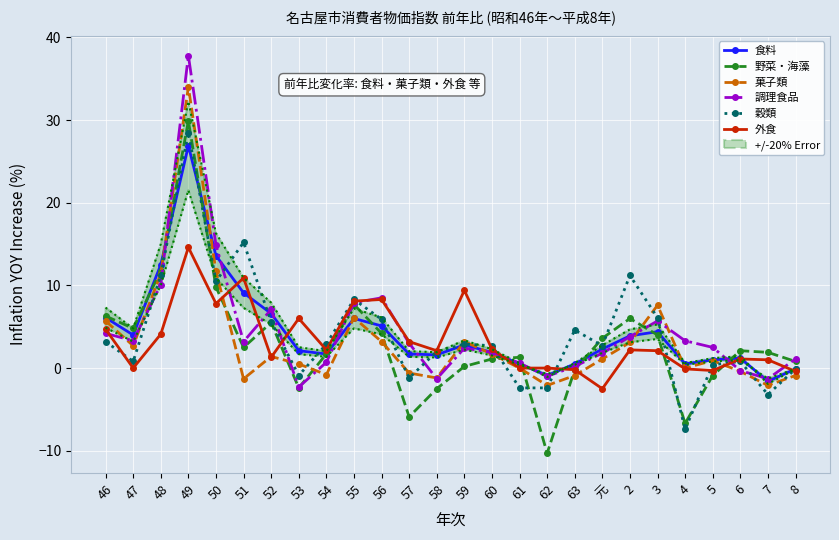

True or false: 外食 and 穀類 cross at least once.

True